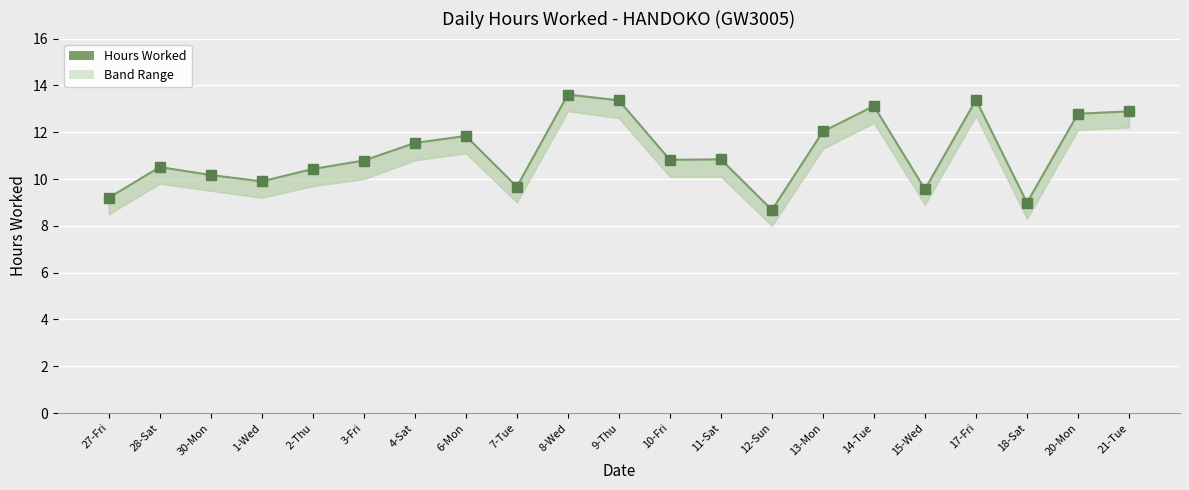

What is the ratio of the value at 6-Mon to the value at 12-Sun?

1.4